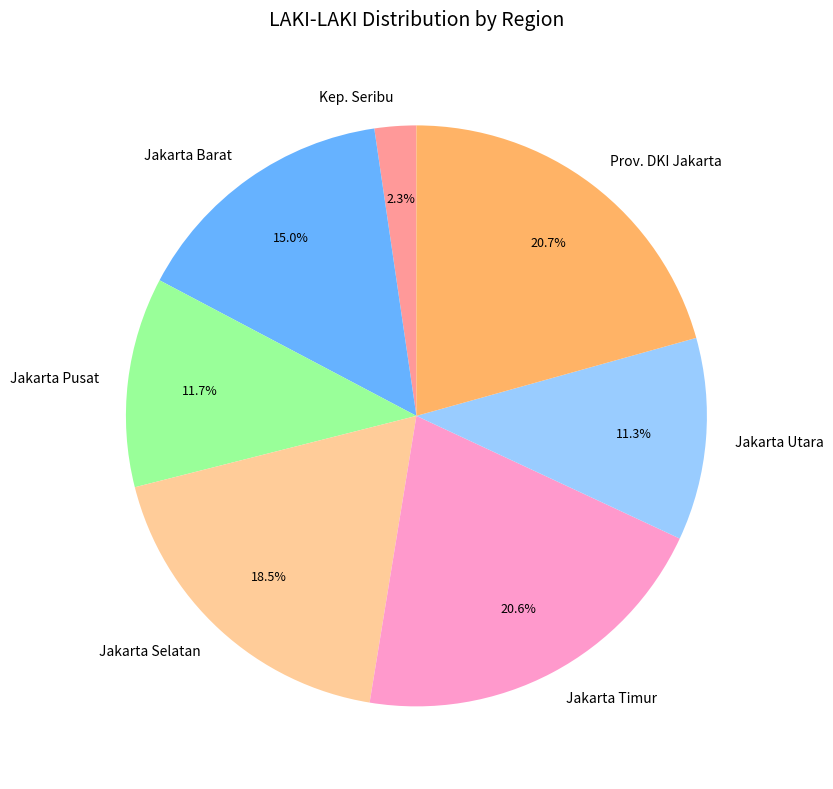

How much of the chart is everything except Prov. DKI Jakarta?

79.3%